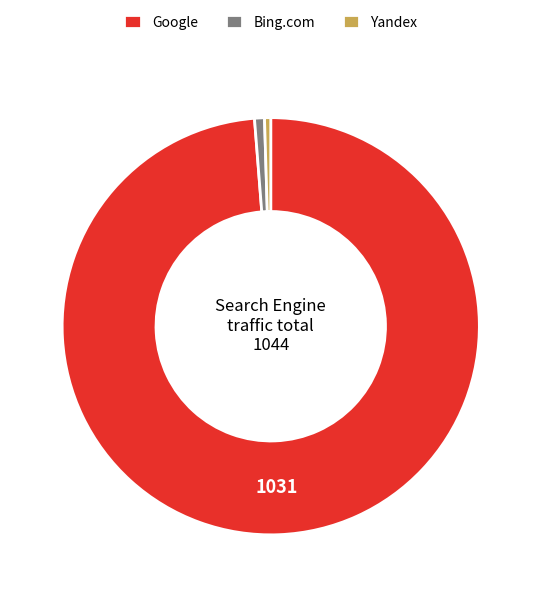

What is the largest slice in the pie chart?

Google